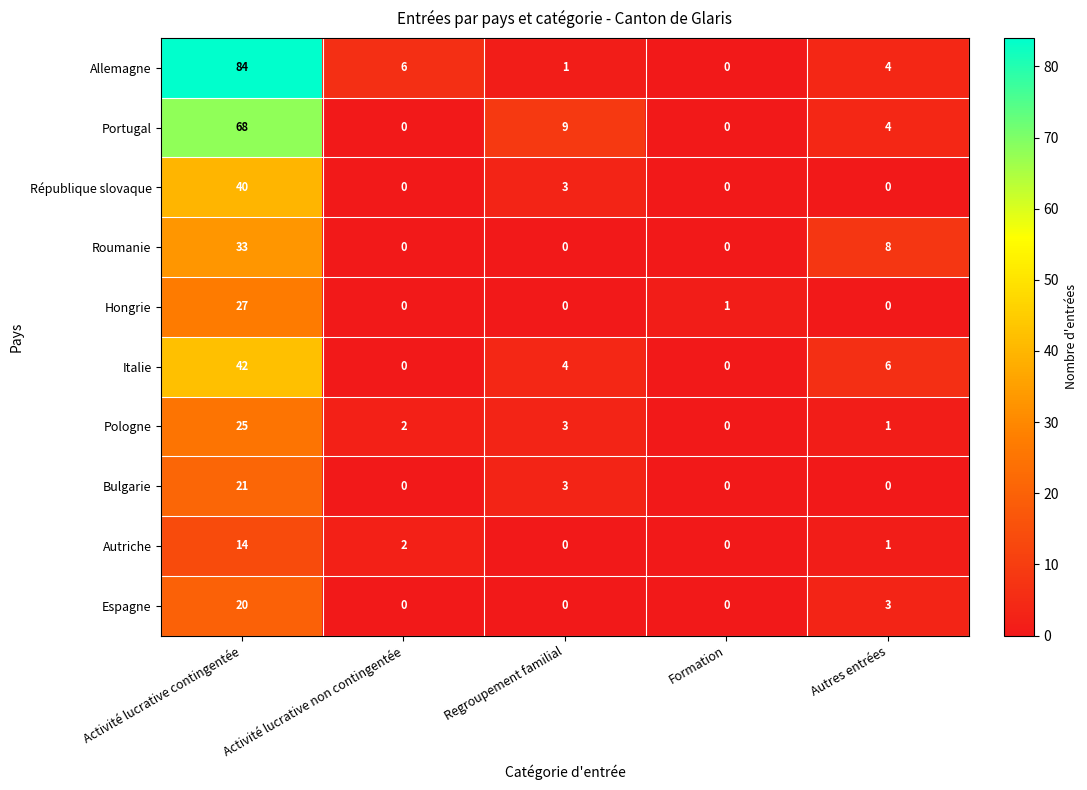

The Portugal series shows 6 at Autres entrées. True or false?

False